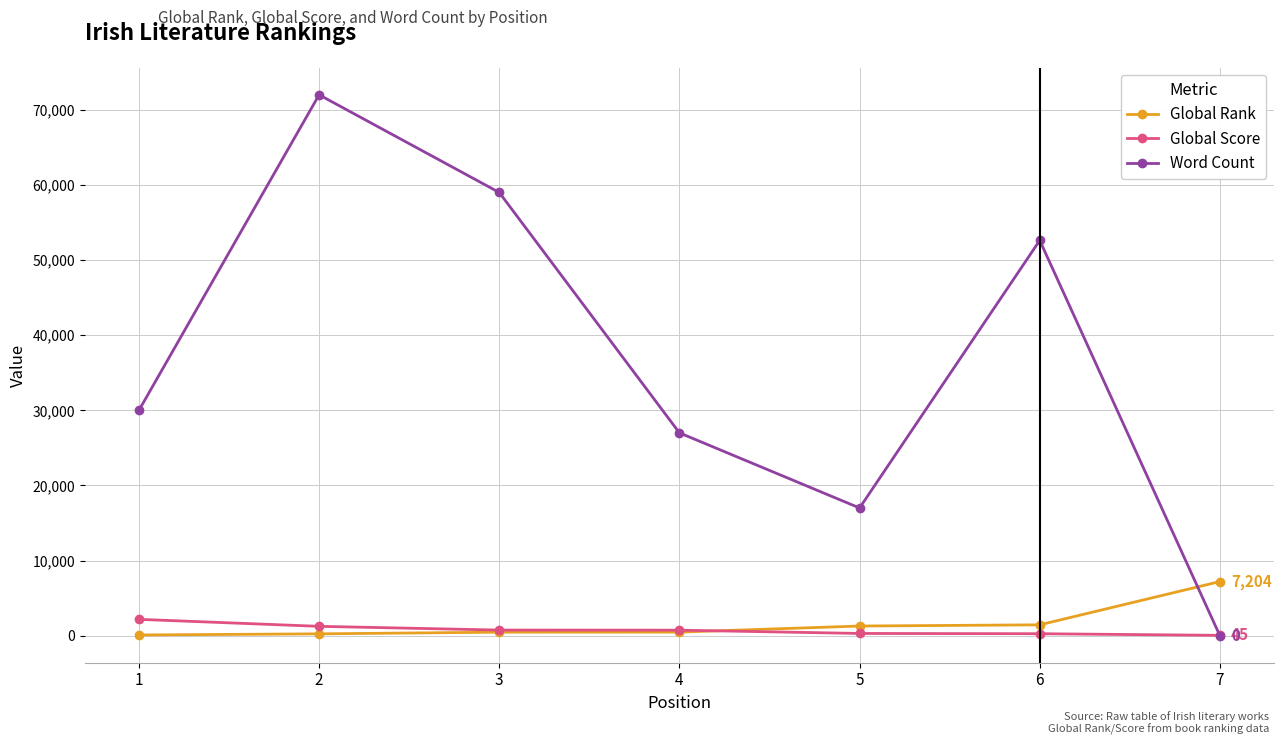

How many intersections are there between Word Count and Global Rank?

1